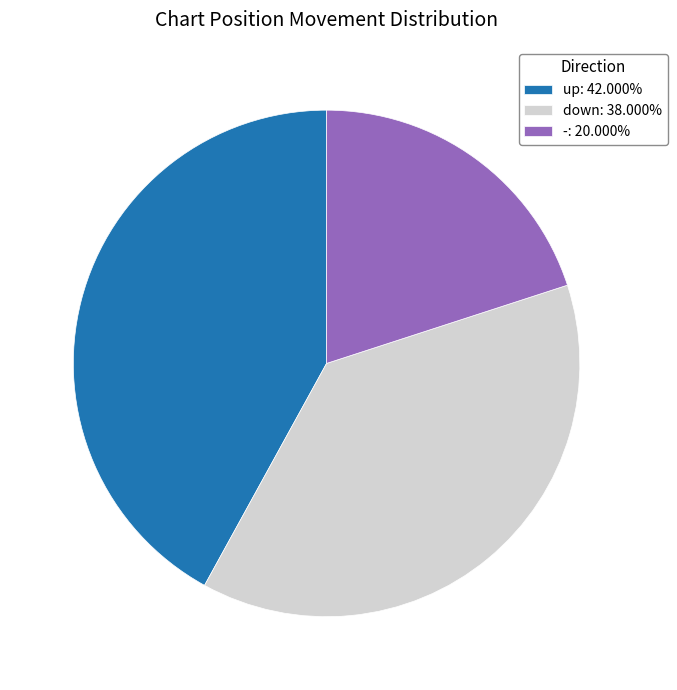

The - slice represents 8% of the pie. True or false?

False